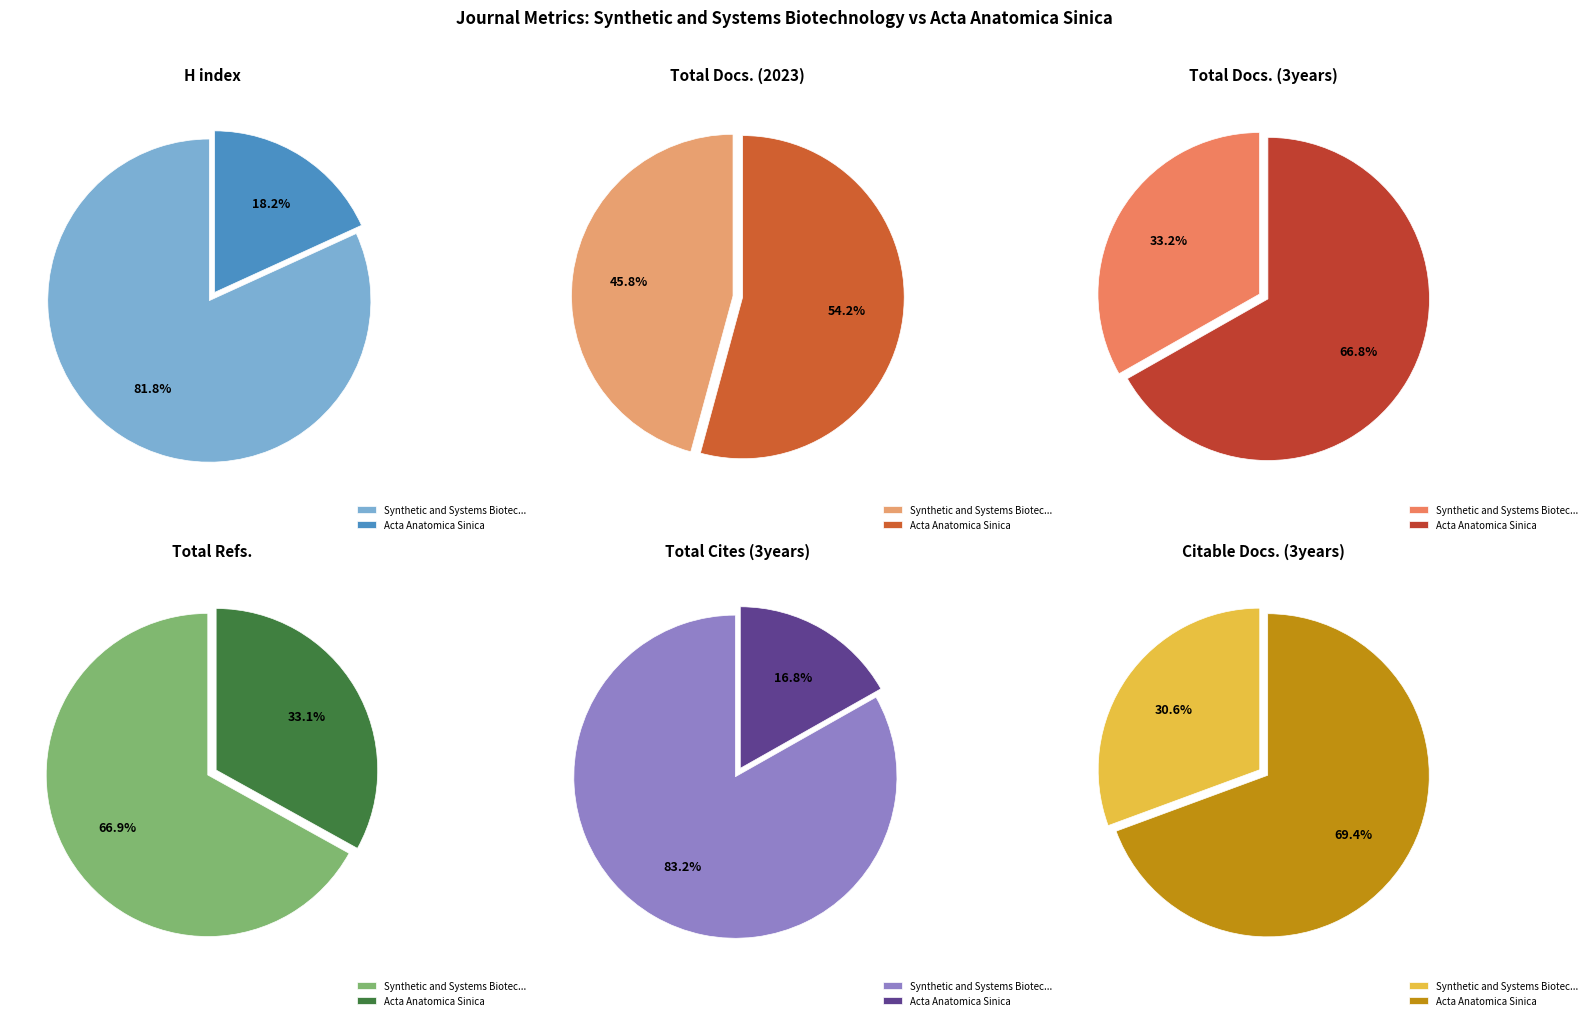

To the nearest percent, what portion does Acta Anatomica Sinica represent?

33%